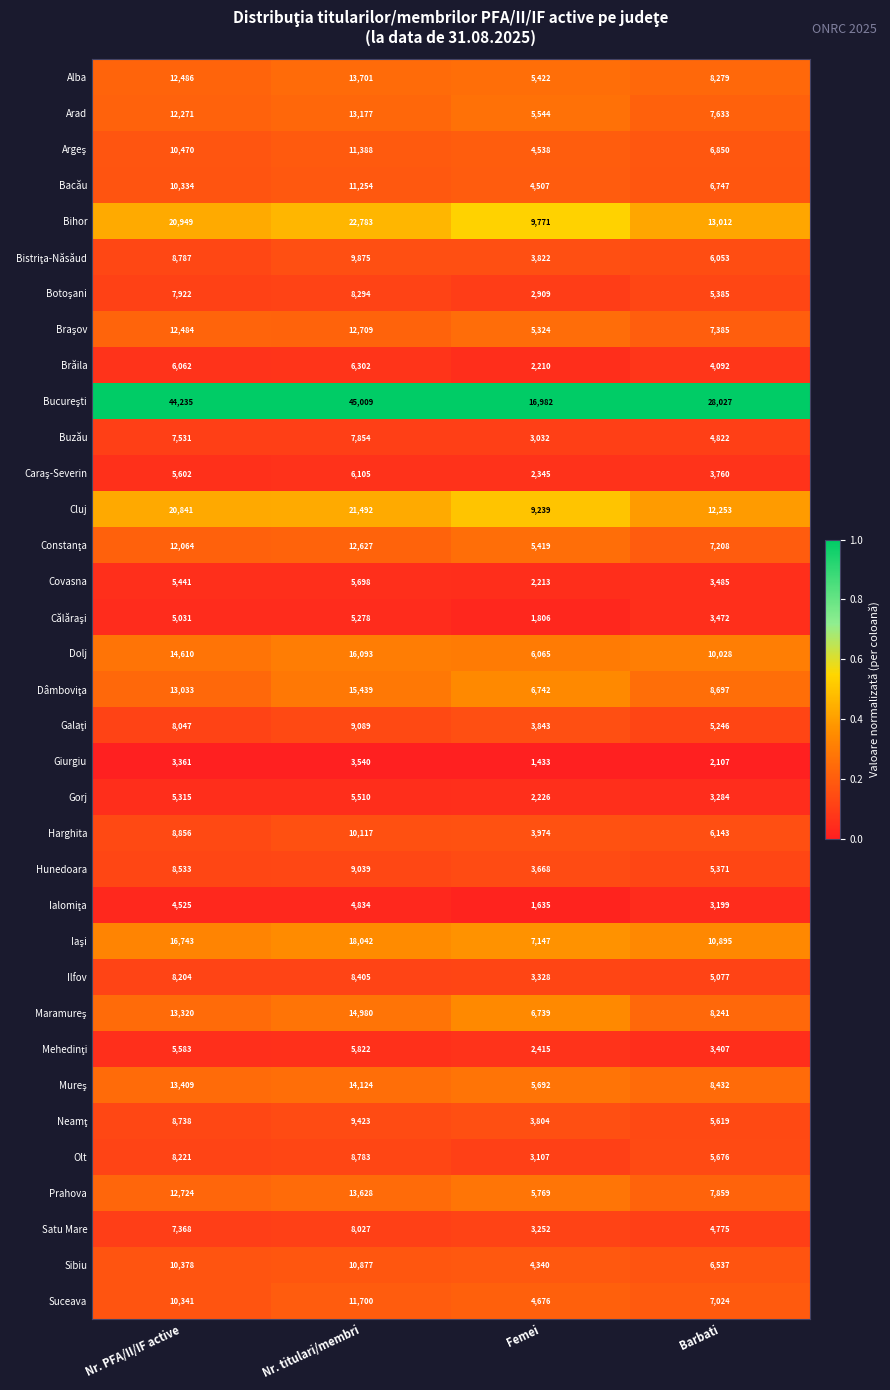

What is the total value across all series at Nr. PFA/II/IF active?

383819